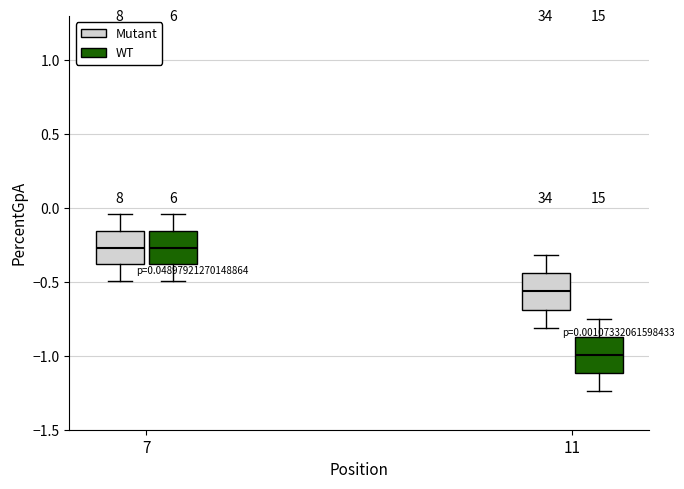

Which box's median line is the lowest?

11 (WT)